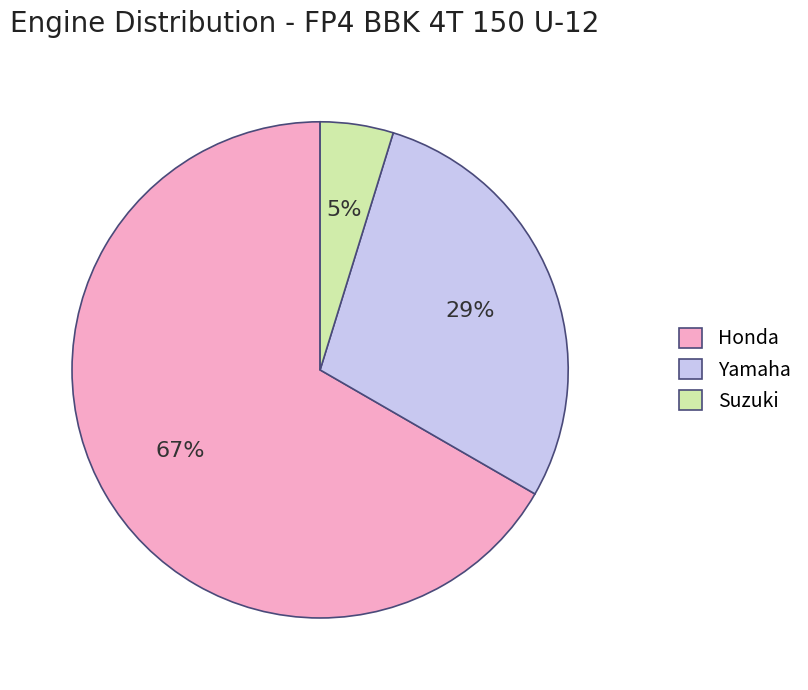

Do Yamaha and Honda together represent more than half of the pie?

Yes